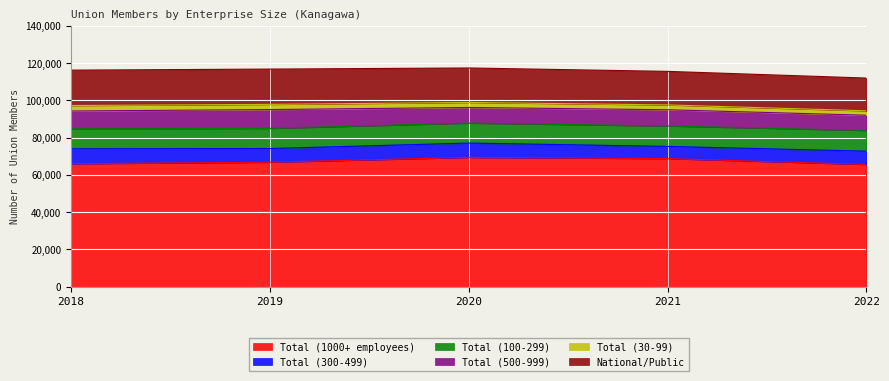

At which label does Total (30-99) reach its peak?

2018